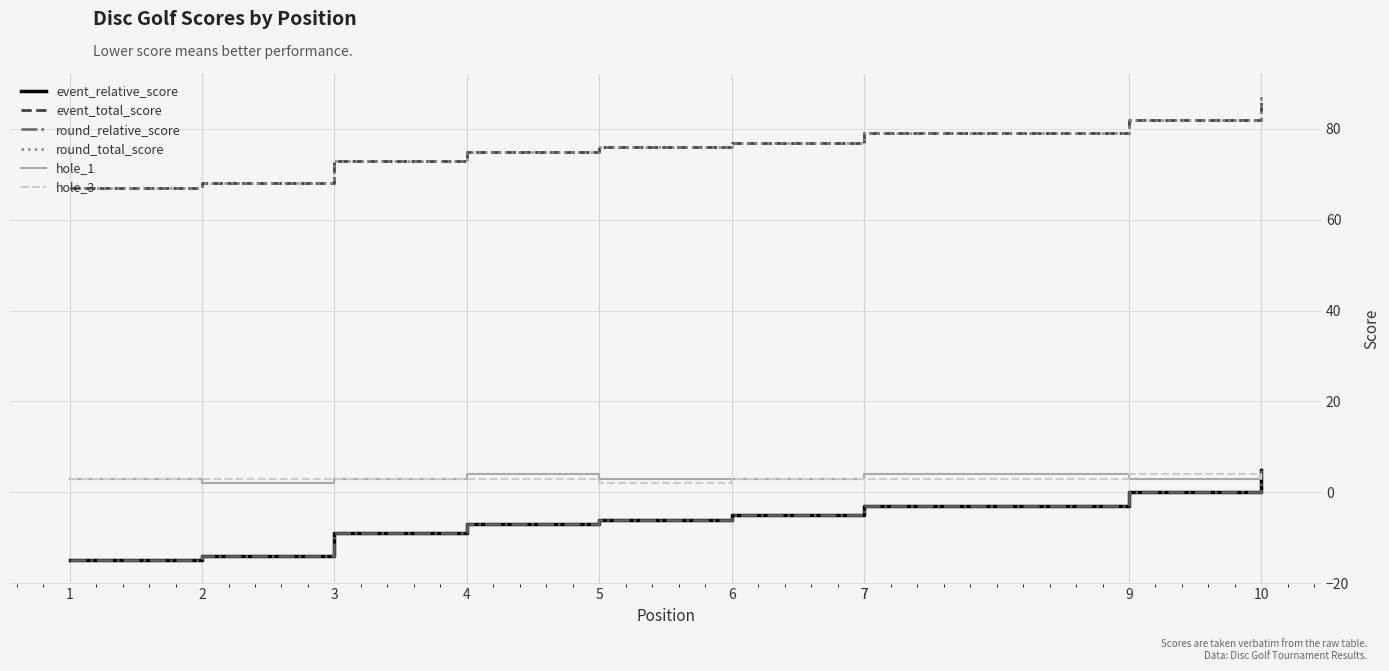

Where does the hole_3 series first go above 3?

9